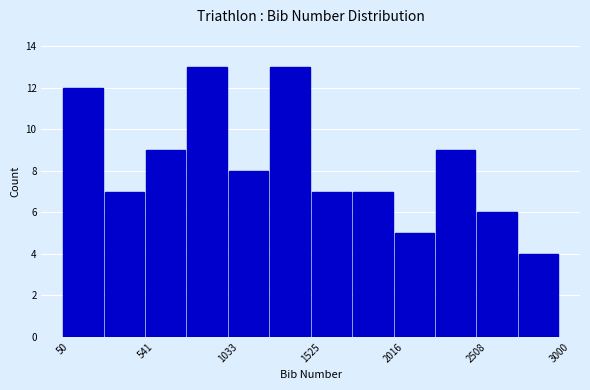

Reading left to right, transcribe this chart: for each bar, give the range it covers on the x-axis and its height. Neither the bar edges nor the heights are printed on the chart, so give them approximately, as read against the axes.

50 to 300: 12
300 to 550: 7
550 to 800: 9
800 to 1050: 13
1050 to 1300: 8
1300 to 1550: 13
1550 to 1750: 7
1750 to 2000: 7
2000 to 2250: 5
2250 to 2500: 9
2500 to 2750: 6
2750 to 3000: 4